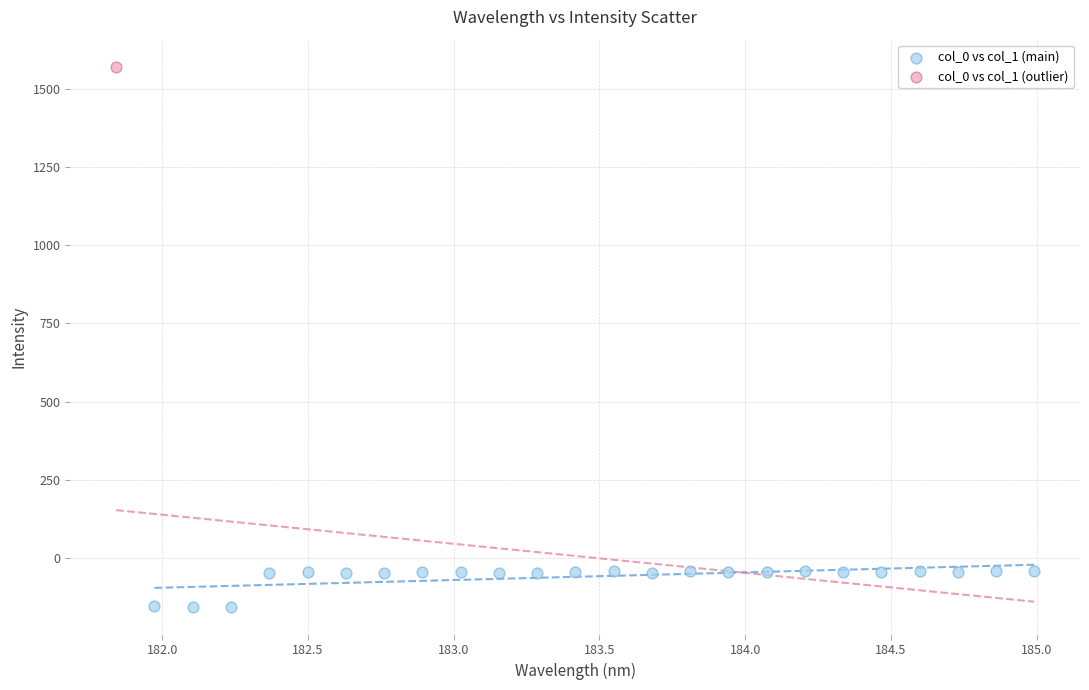

What are all the series names shown in the legend?

col_0 vs col_1 (main), col_0 vs col_1 (outlier)